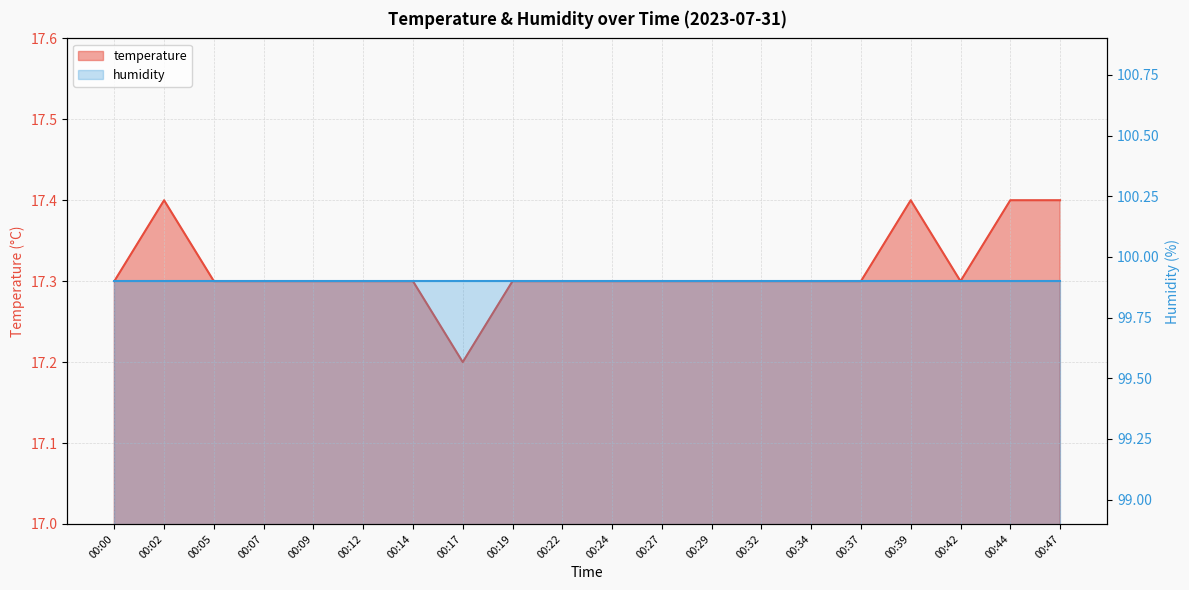

Approximately how many times larger is the value at 00:19 compared to 00:42?

1.0